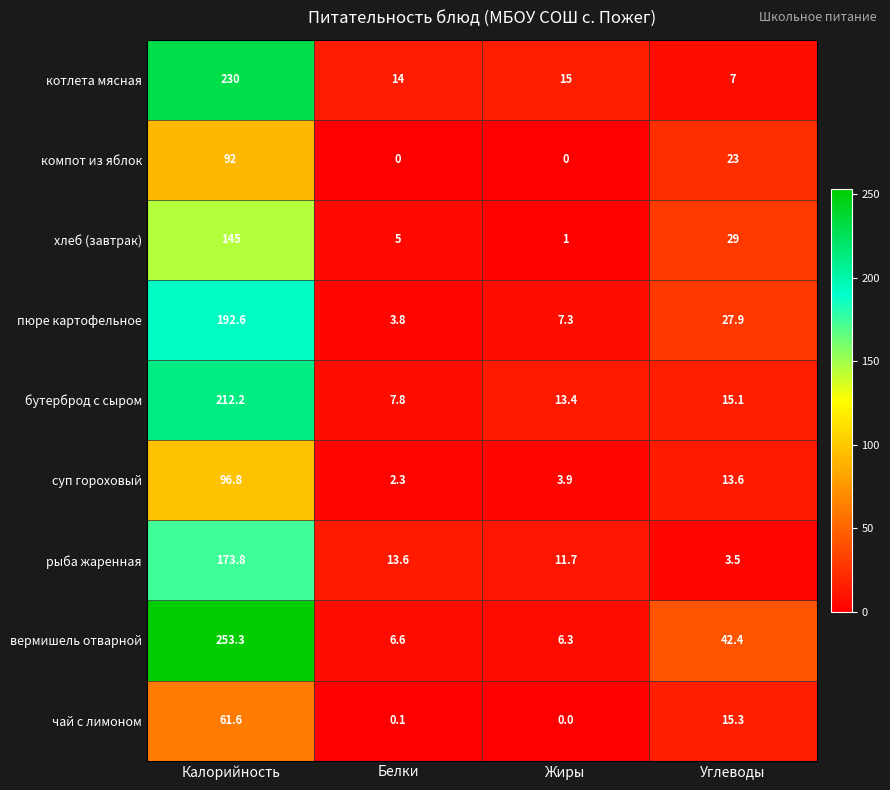

At how many categories does at least one series exceed 170?

1